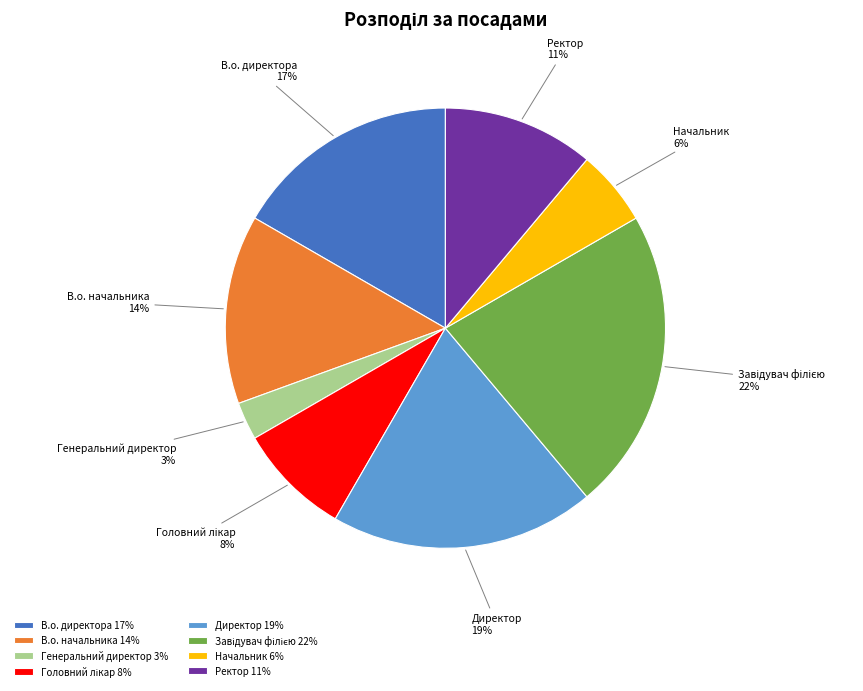

True or false: В.о. директора accounts for 31% of the total.

False